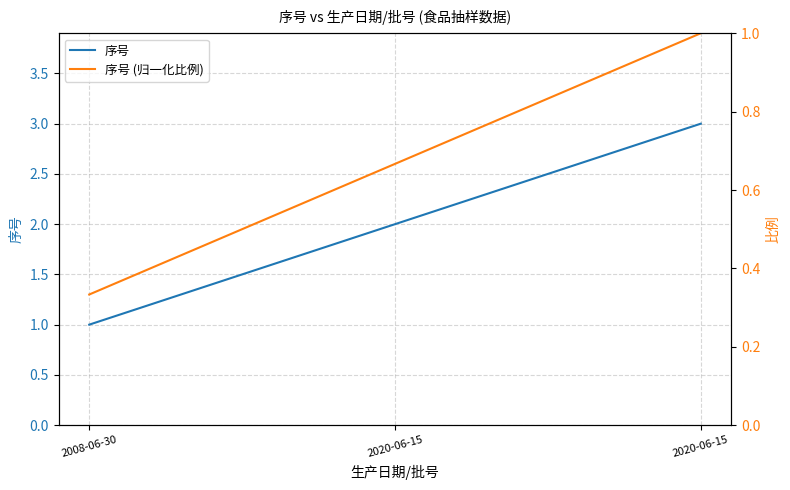

Reading left to right, what are all the values shown in this chart?

序号: 2008-06-30=1.0	2020-06-15=2.0	2020-06-15=3.0
序号 (归一化比例): 2008-06-30=0.3	2020-06-15=0.7	2020-06-15=1.0